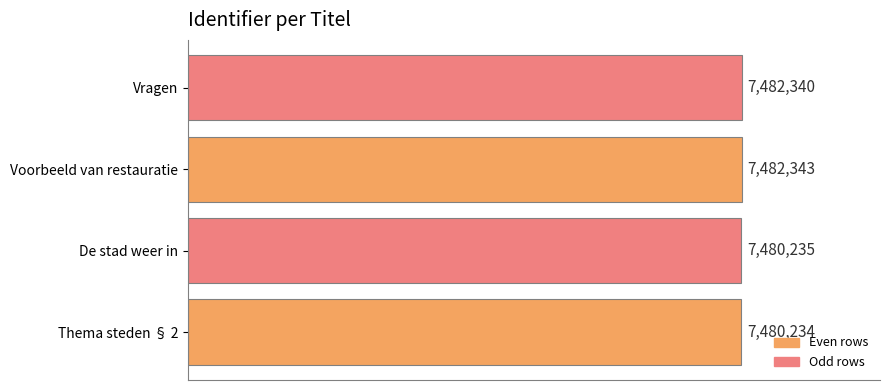

What is the difference between the maximum and minimum values?

2109